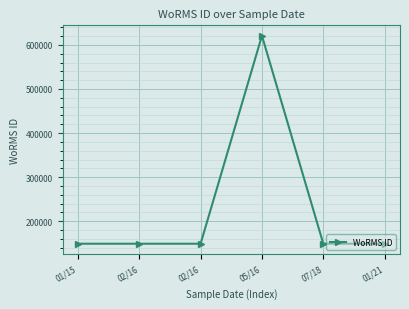

How many distinct data groups are displayed?

1